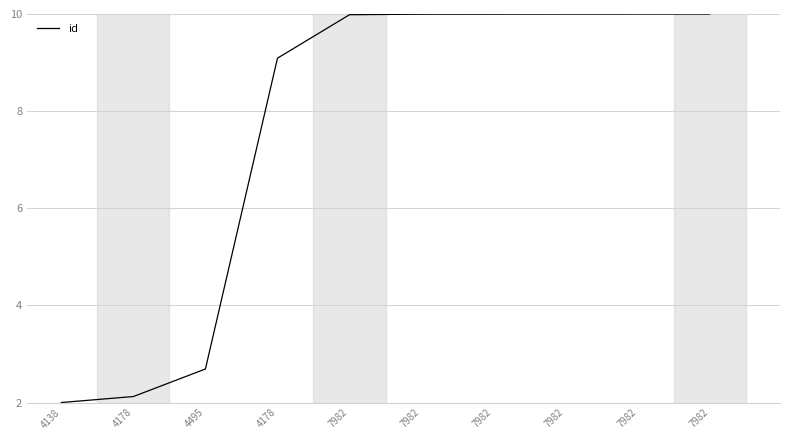

Is this an area chart (filled region under the line)?

No